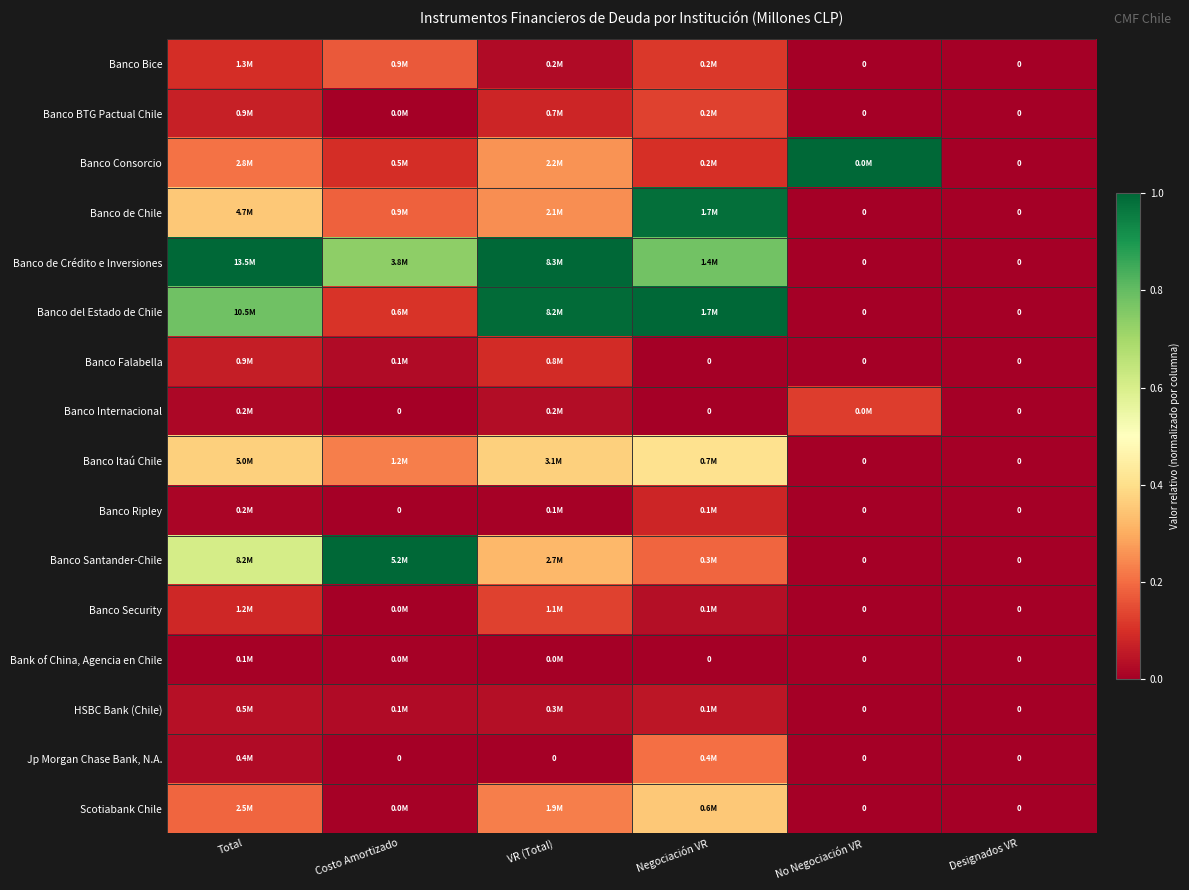

Count the HSBC Bank (Chile) values in the range 0 to 1.

6